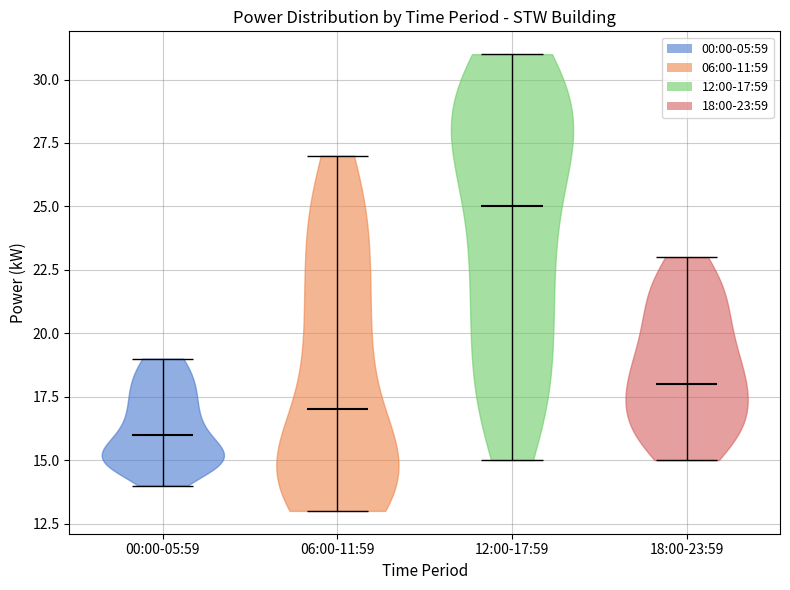

Reading left to right, read every violin against the y-axis: where its median line is, and the lowest and highest points it reaches. The values are not printed on the chart, so give them approximately, as read against the axis.

00:00-05:59: median line 16, lowest point 14, highest point 19
06:00-11:59: median line 17, lowest point 13, highest point 27
12:00-17:59: median line 25, lowest point 15, highest point 31
18:00-23:59: median line 18, lowest point 15, highest point 23